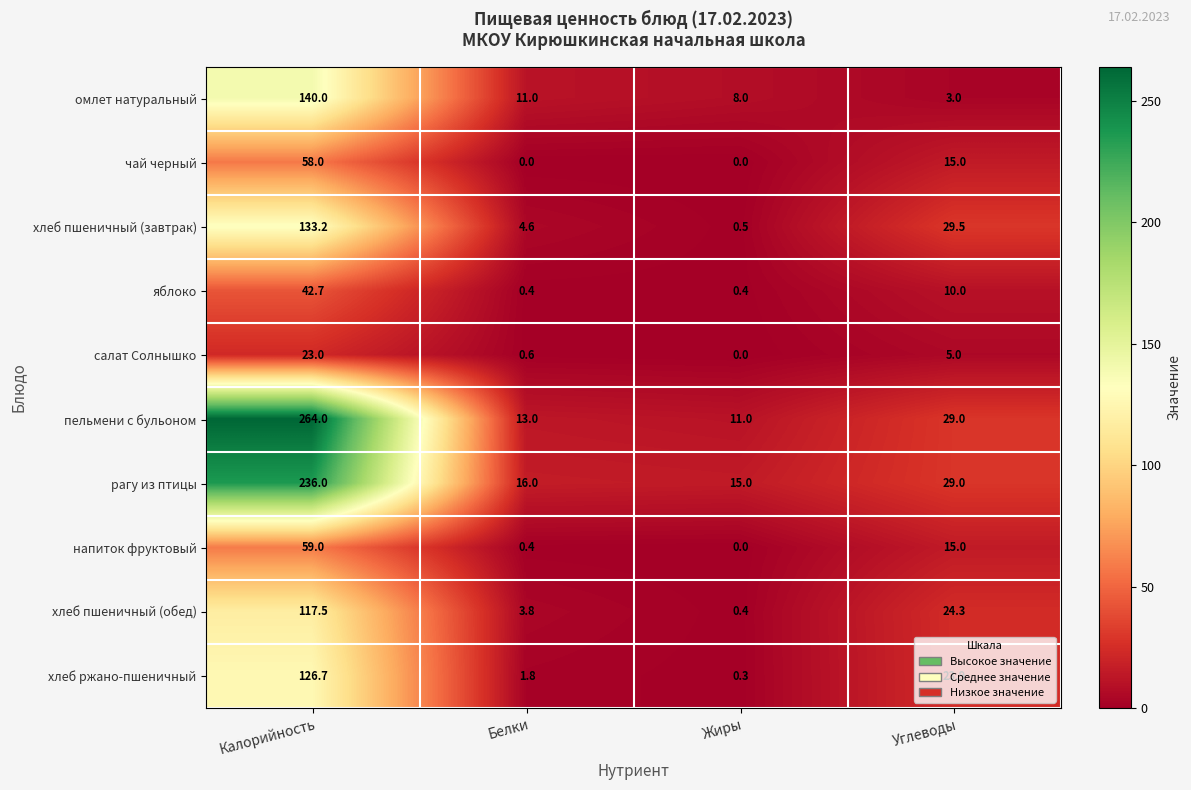

What is the total value across all series at Калорийность?

1200.1